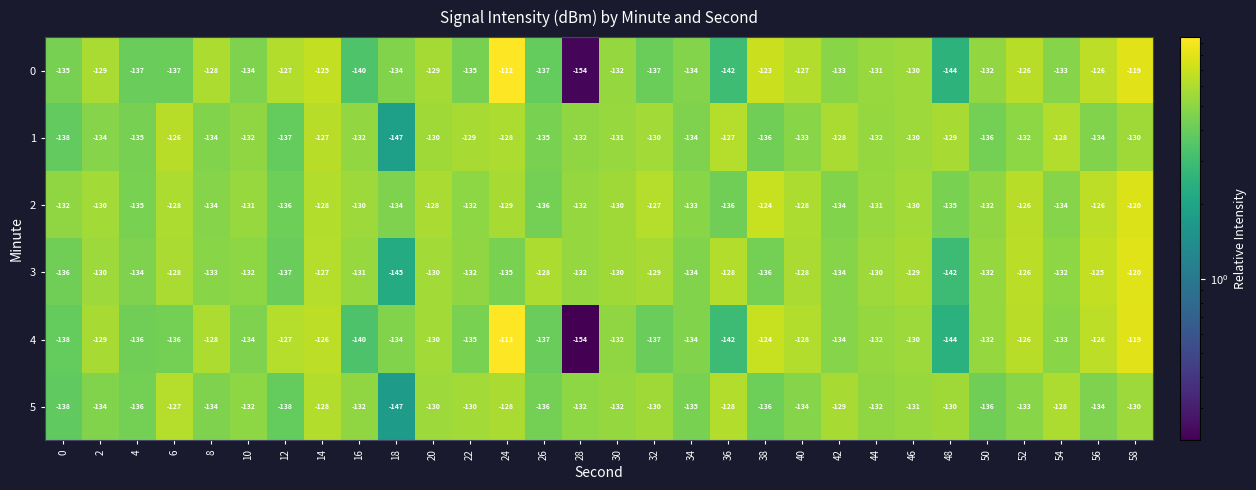

Which label corresponds to the largest value in the chart?

24